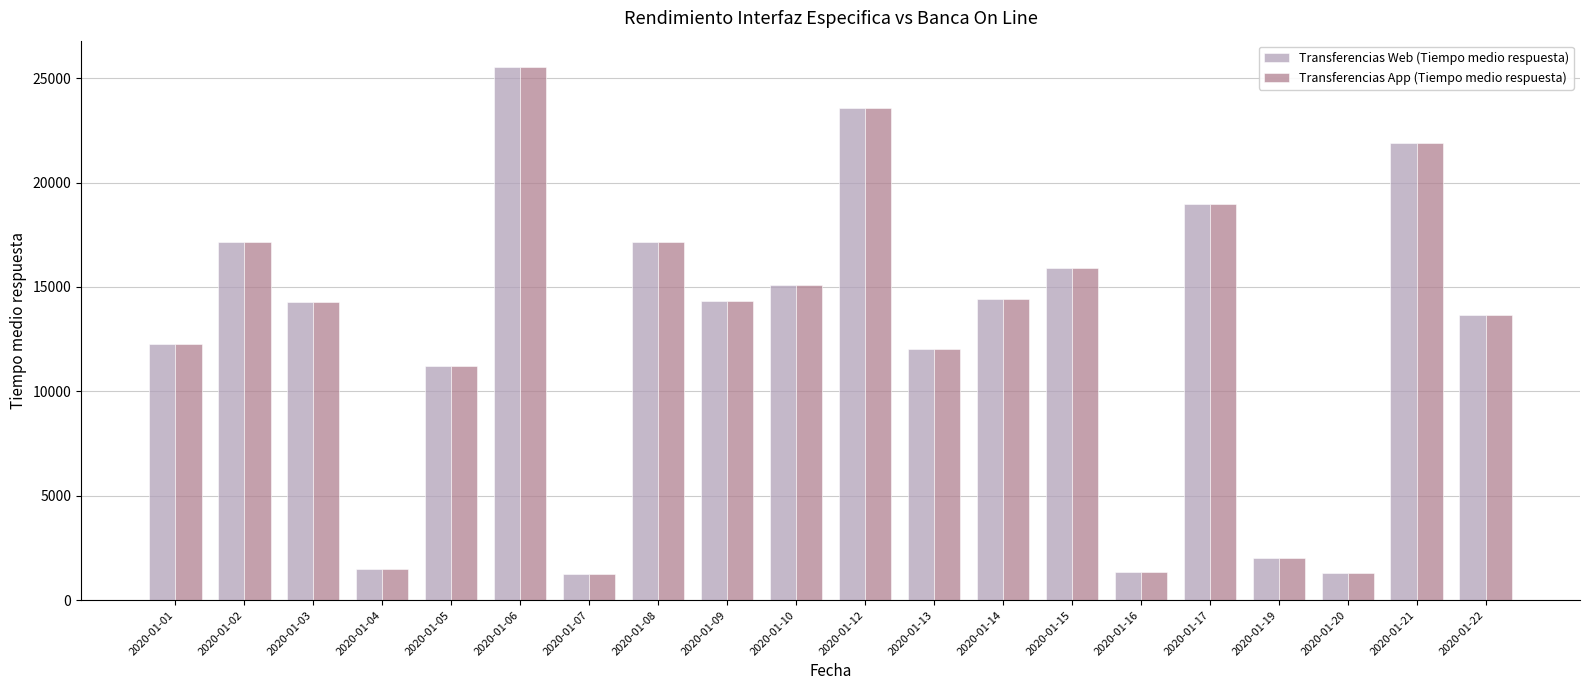

Is the value of Transferencias App (Tiempo medio respuesta) at 2020-01-14 greater than the value of Transferencias Web (Tiempo medio respuesta) at 2020-01-05?

Yes